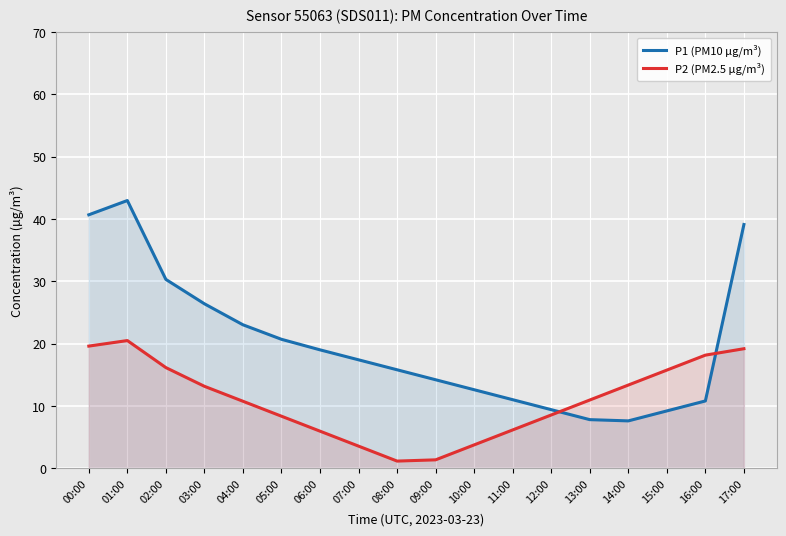

At which label does P2 (PM2.5 µg/m³) first exceed 10?

00:00